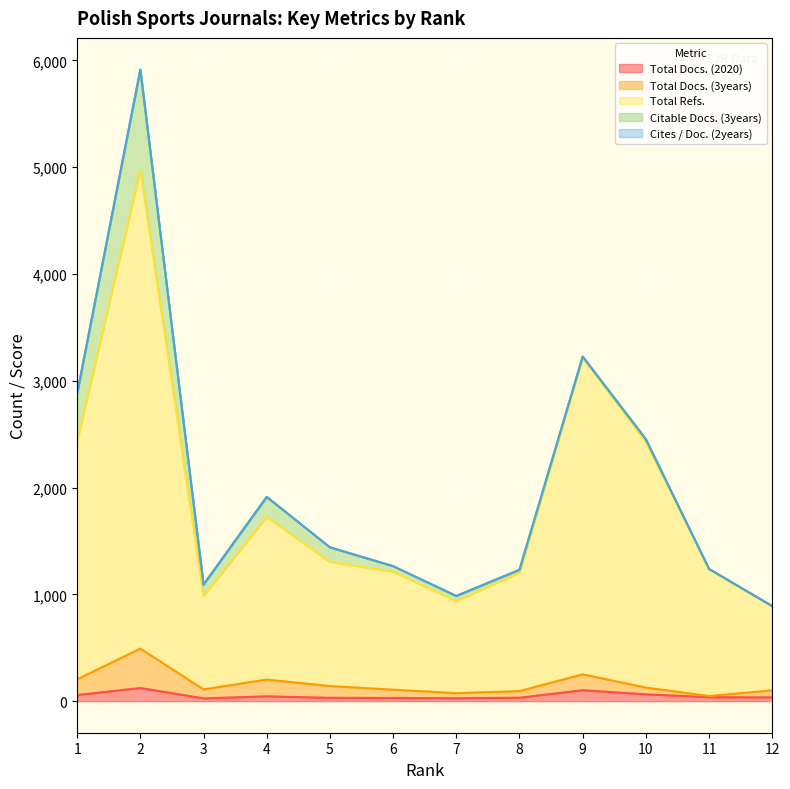

True or false: Total Refs. has a value of 6630 at 2.

False